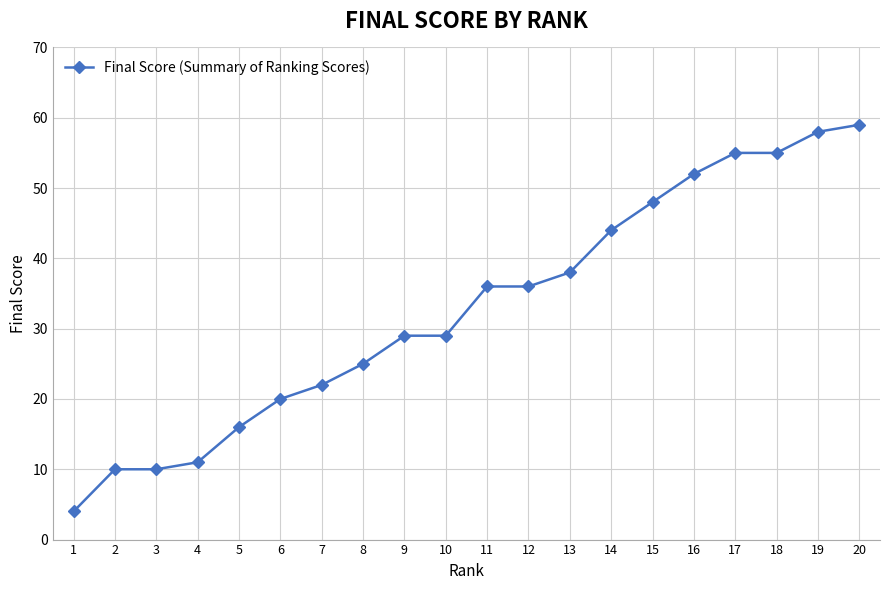

What is the value of the 10th point from the left?

29